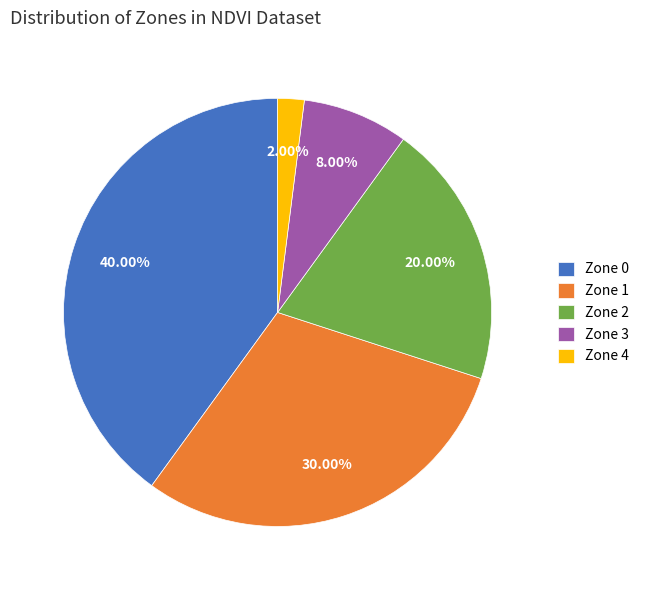

To the nearest percent, what is the average slice percentage?

20%